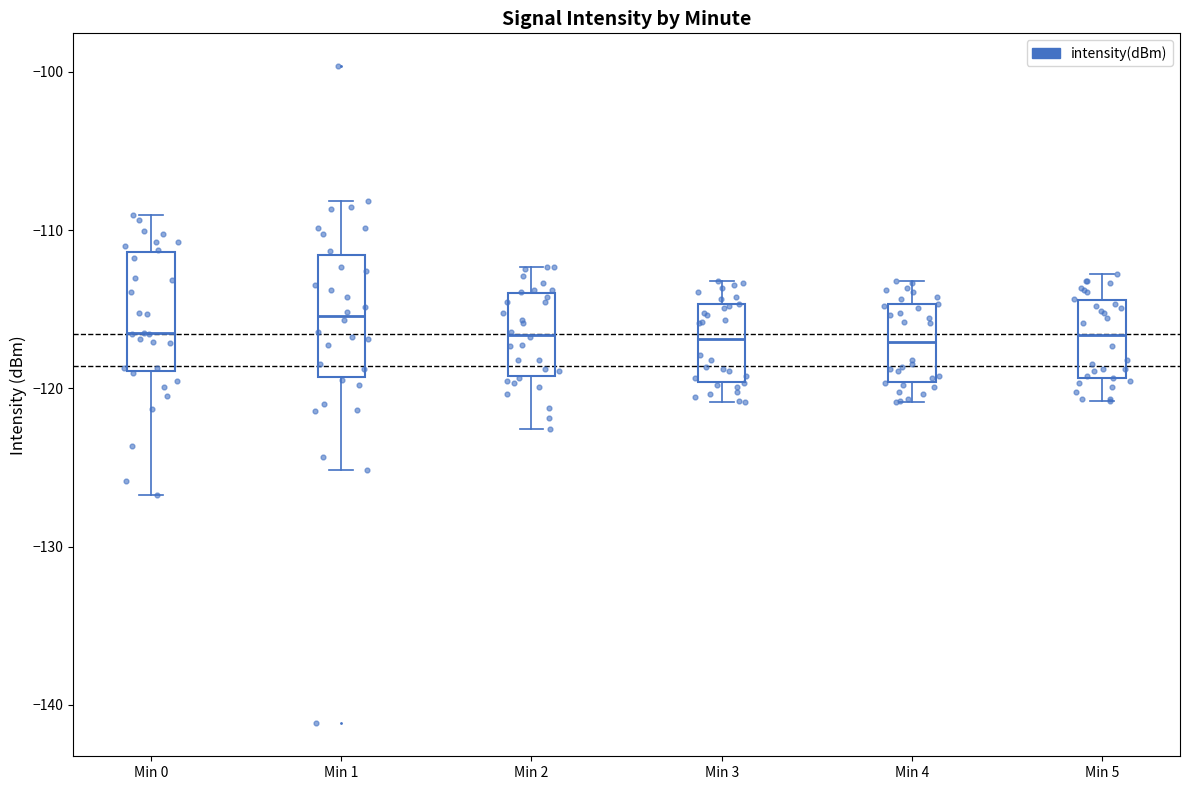

Where is the lower edge of the box for Min 1 on the y-axis? The values are not printed on the chart, so give them approximately, as read against the axis.

-119